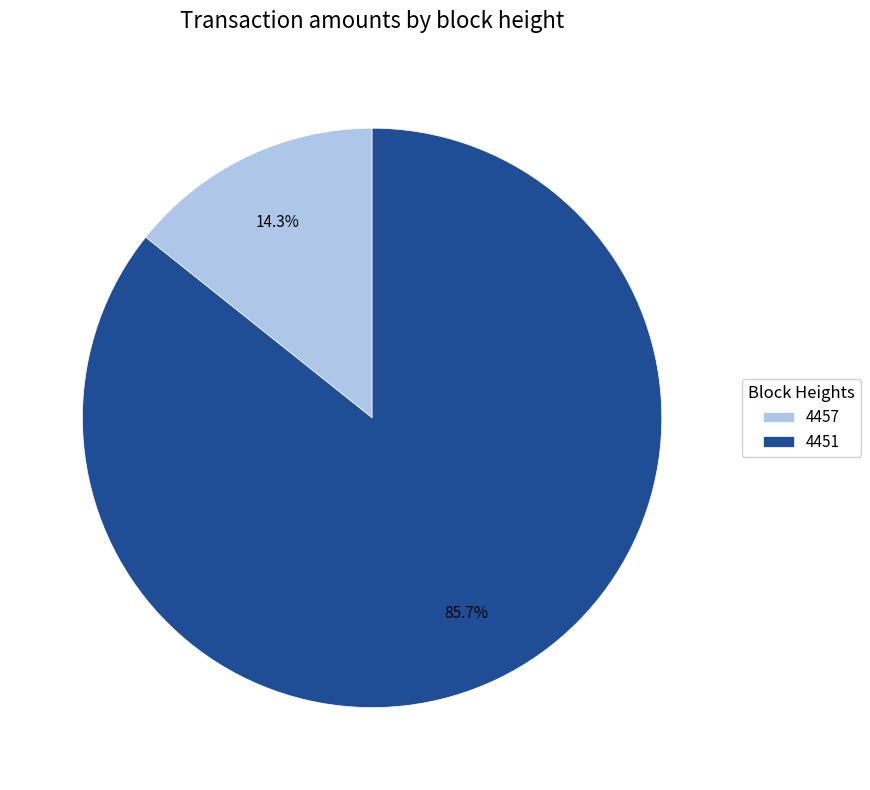

Which category has the smallest portion of the pie?

4457